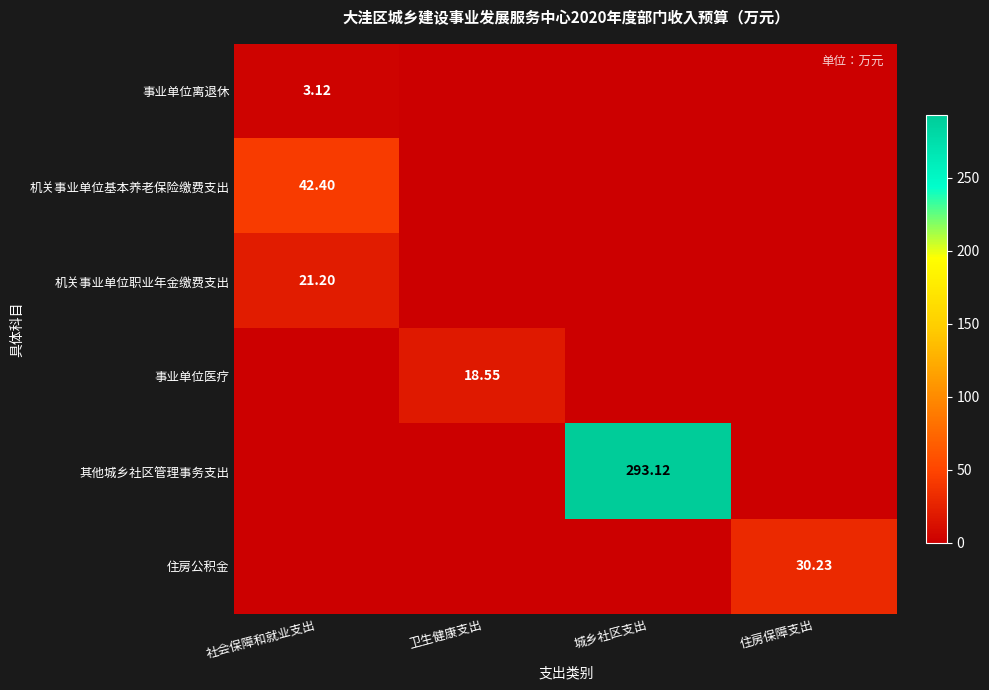

Which category has the lowest value across all series?

卫生健康支出